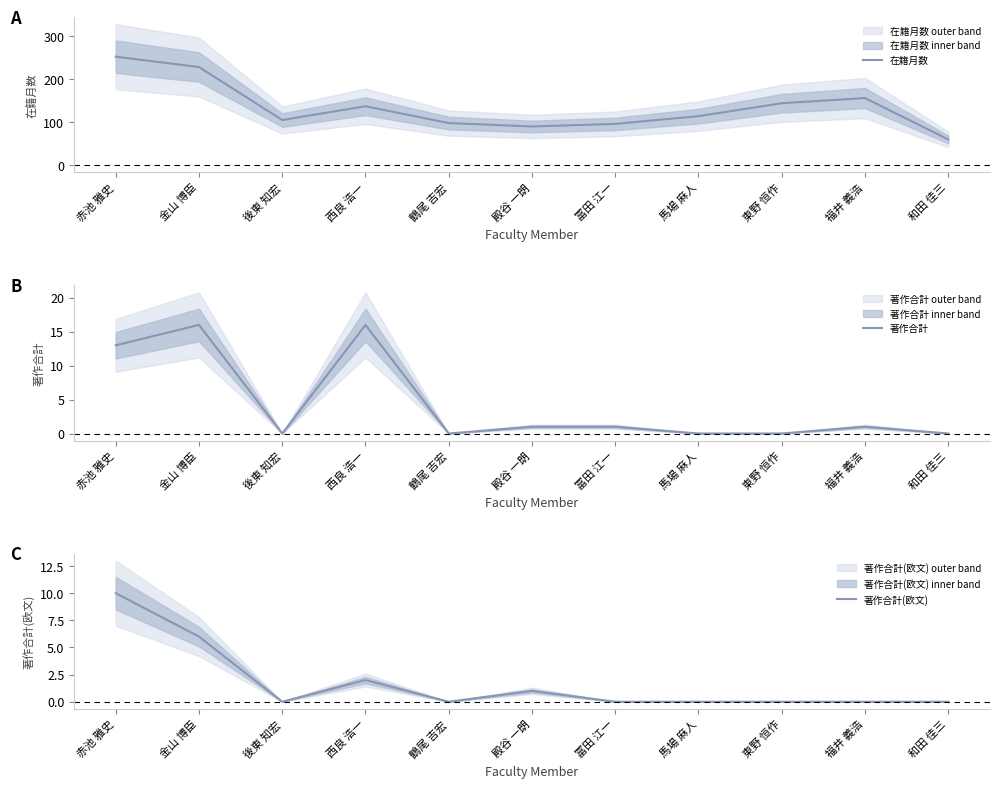

Where does the 在籍月数 series first go above 114?

赤池 雅史